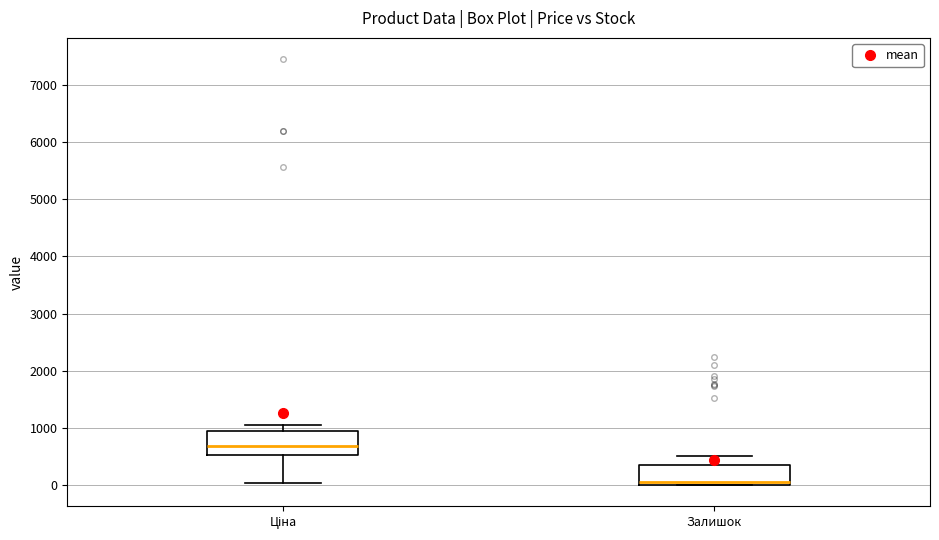

Which box's median line is the lowest?

Залишок